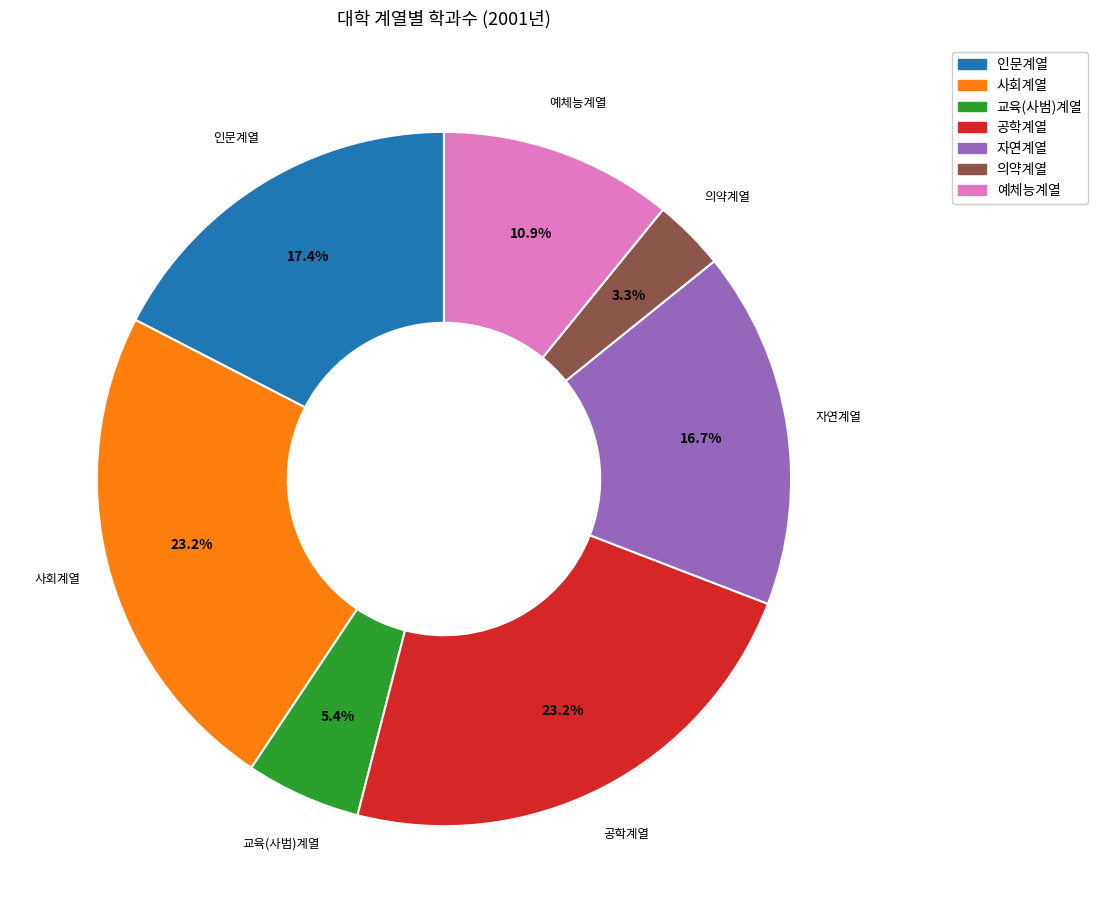

How much of the chart is everything except 공학계열?

76.8%